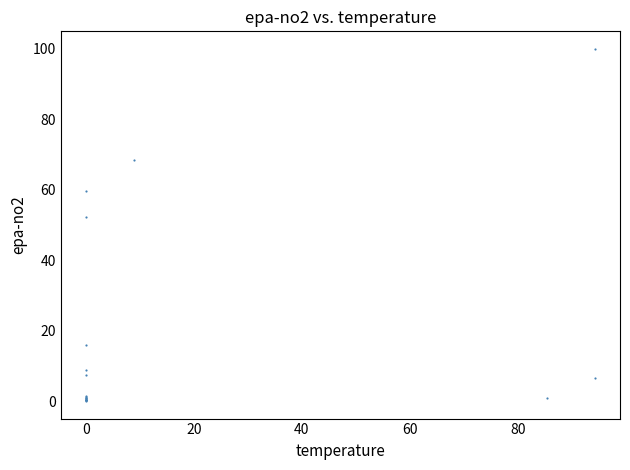

What Y value in the scatter plot is closest to 50?

52.4